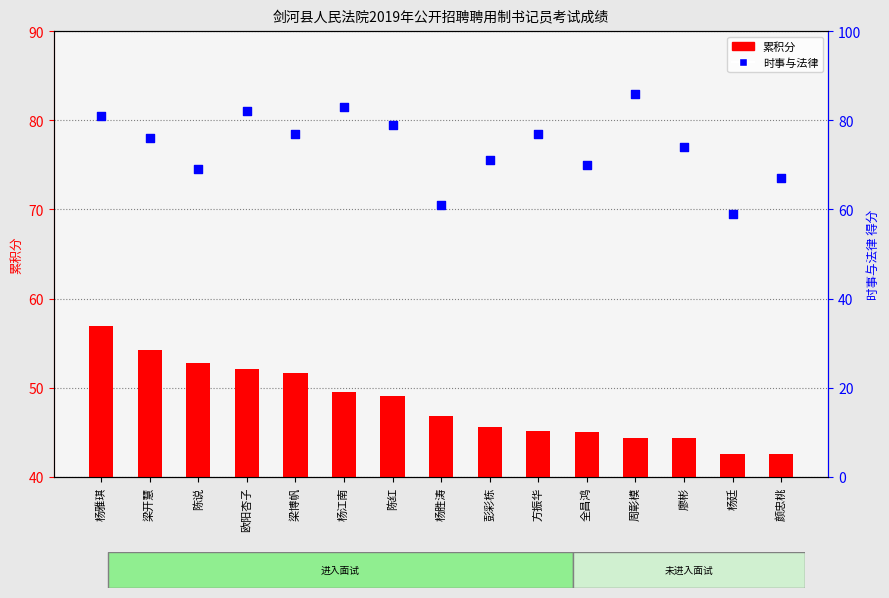

What are all the series names shown in the legend?

累积分, 时事与法律